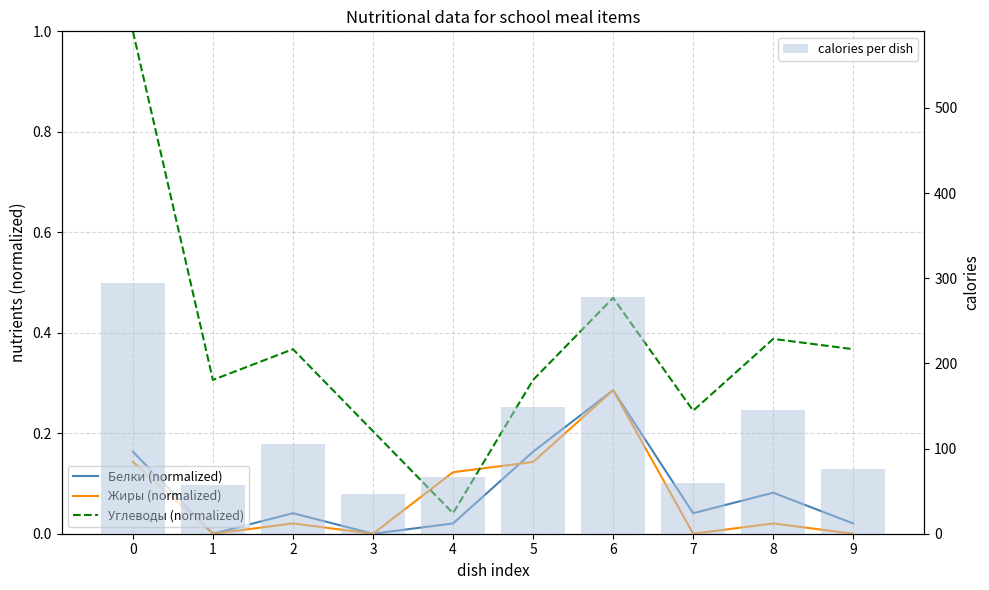

Does the chart contain any negative values?

No